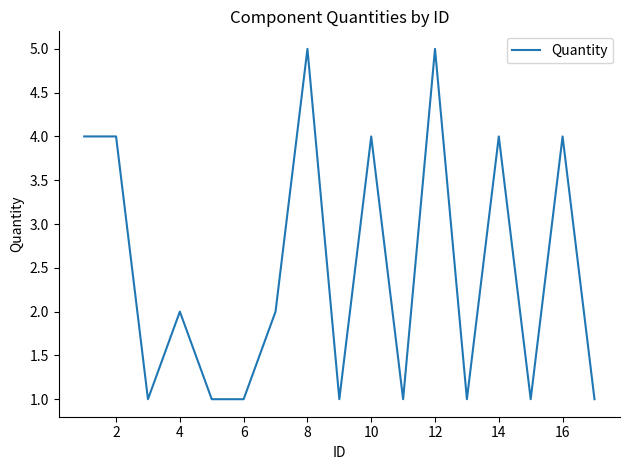

What is the maximum value shown in the chart?

5